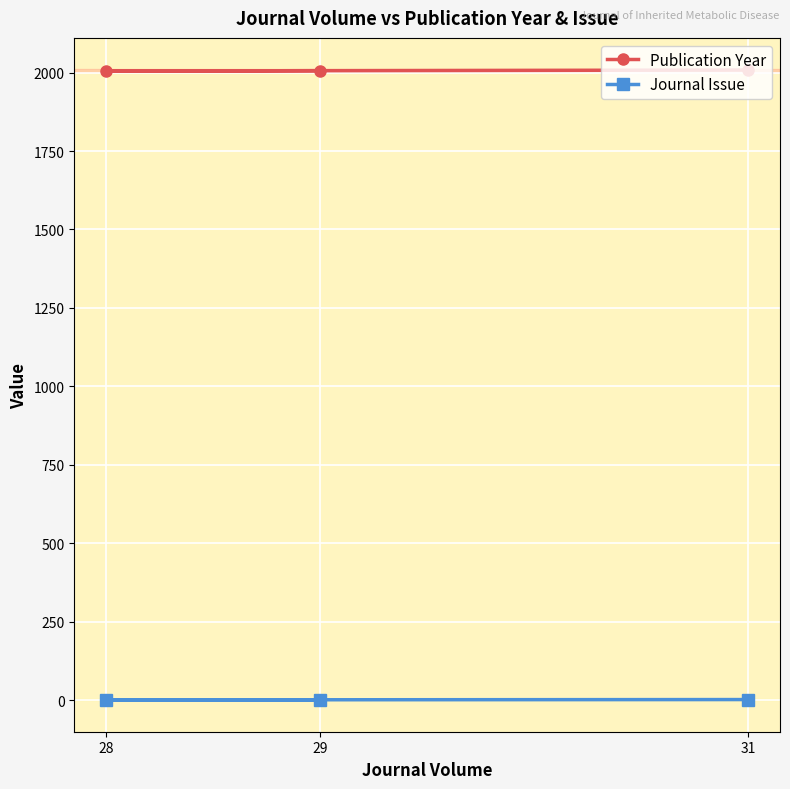

Rank the series by their average value, from highest to lowest.

Publication Year, Journal Issue